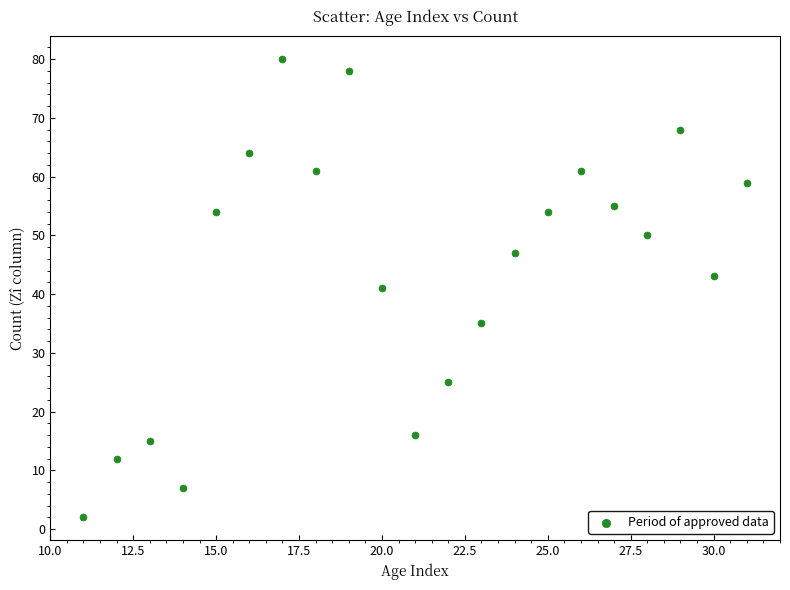

What is the range of Y values (max minus min)?

78